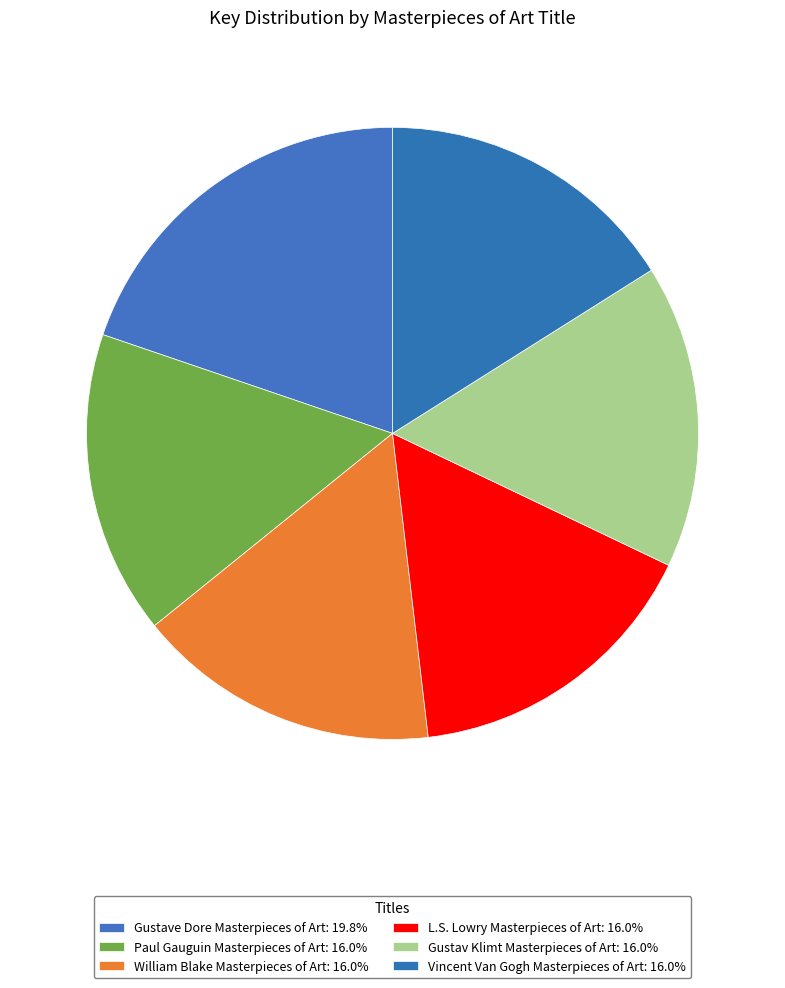

Is it true that Vincent Van Gogh Masterpieces of Art is 21% of the pie?

False